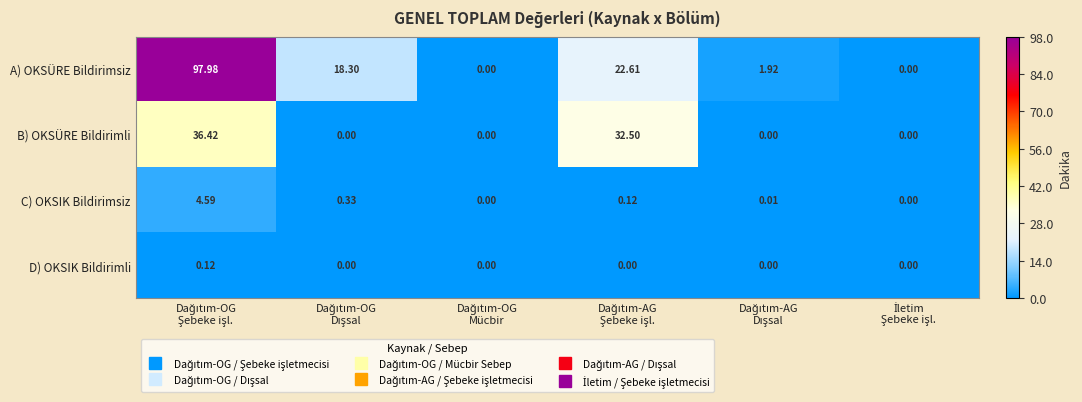

Count the number of categories in the chart.

6